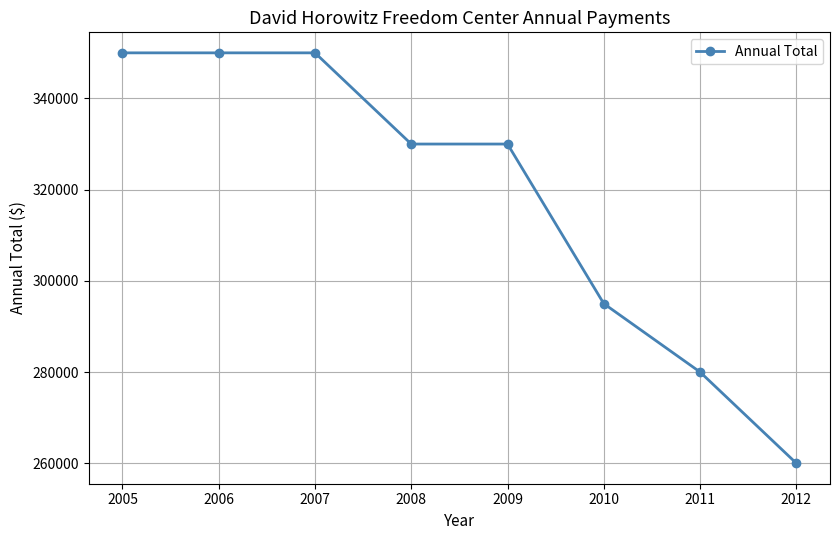

The value at 2006 is 603833. True or false?

False